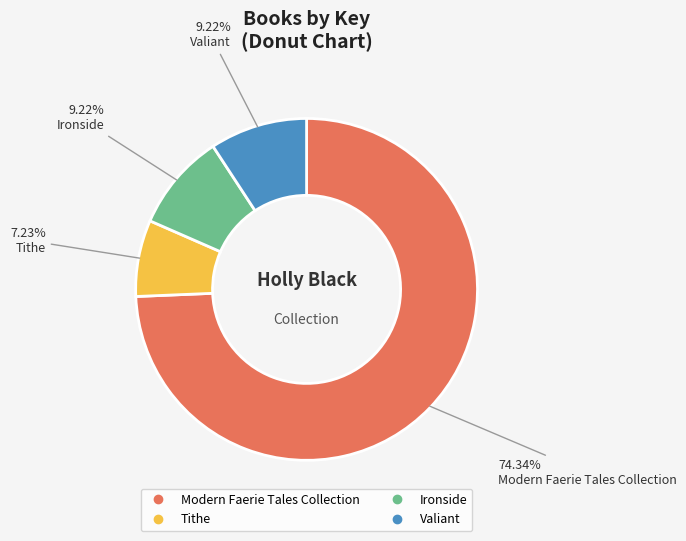

What percentage is the Tithe slice, to the nearest percent?

7%